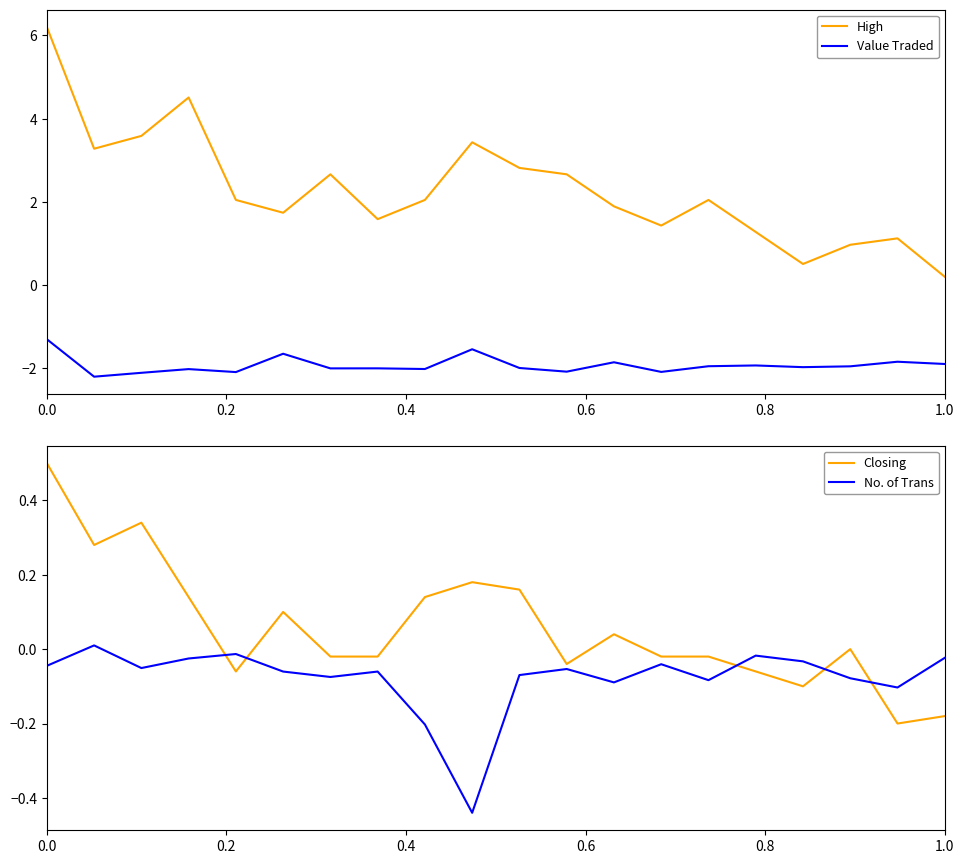

Which series ends up on top after the final intersection of Closing and No. of Trans?

No. of Trans